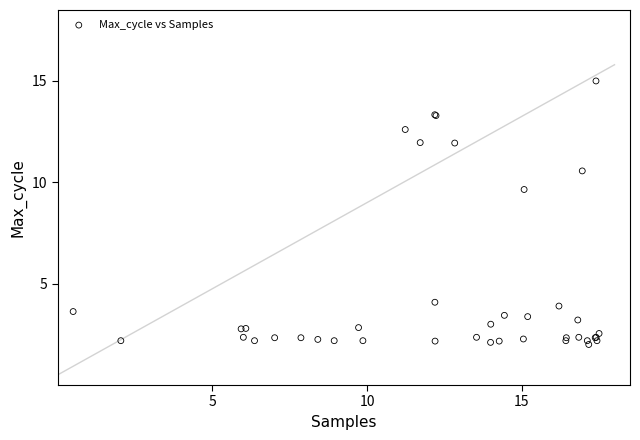

What Y value in the scatter plot is closest to 8?

9.6